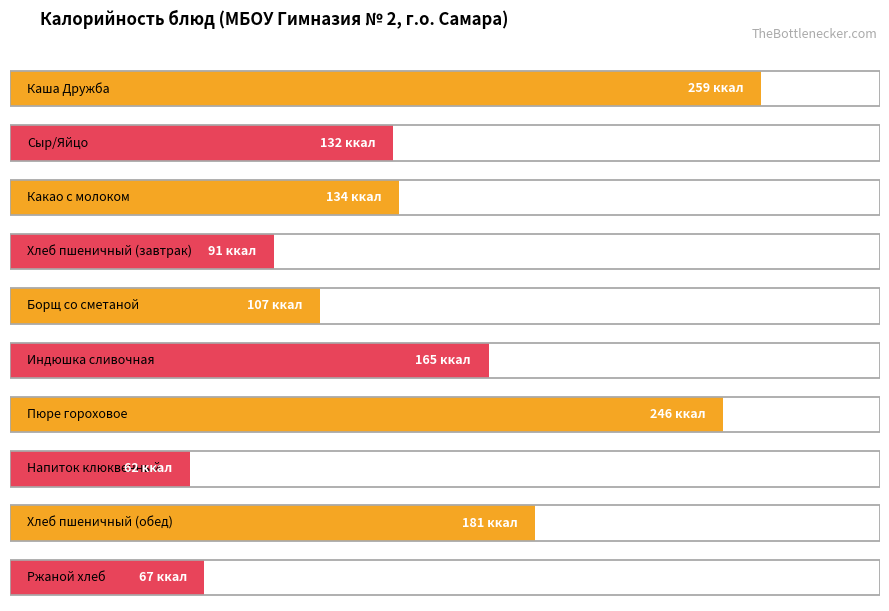

How many values are below 134?

5